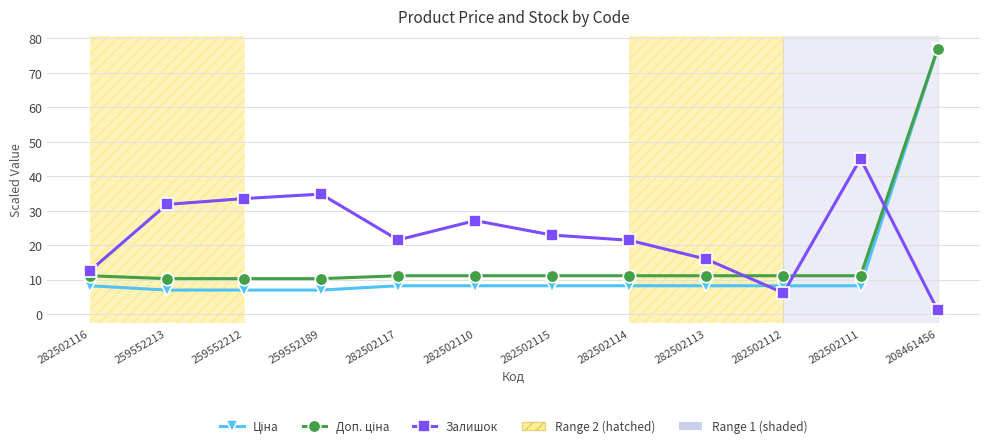

Which category has the highest value across all series?

208461456